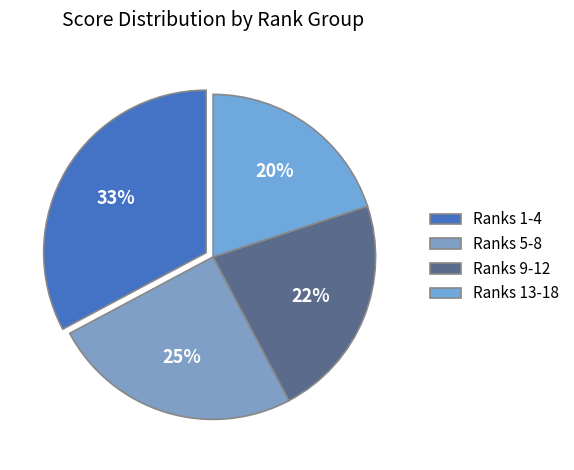

How many slices are in this pie chart?

4